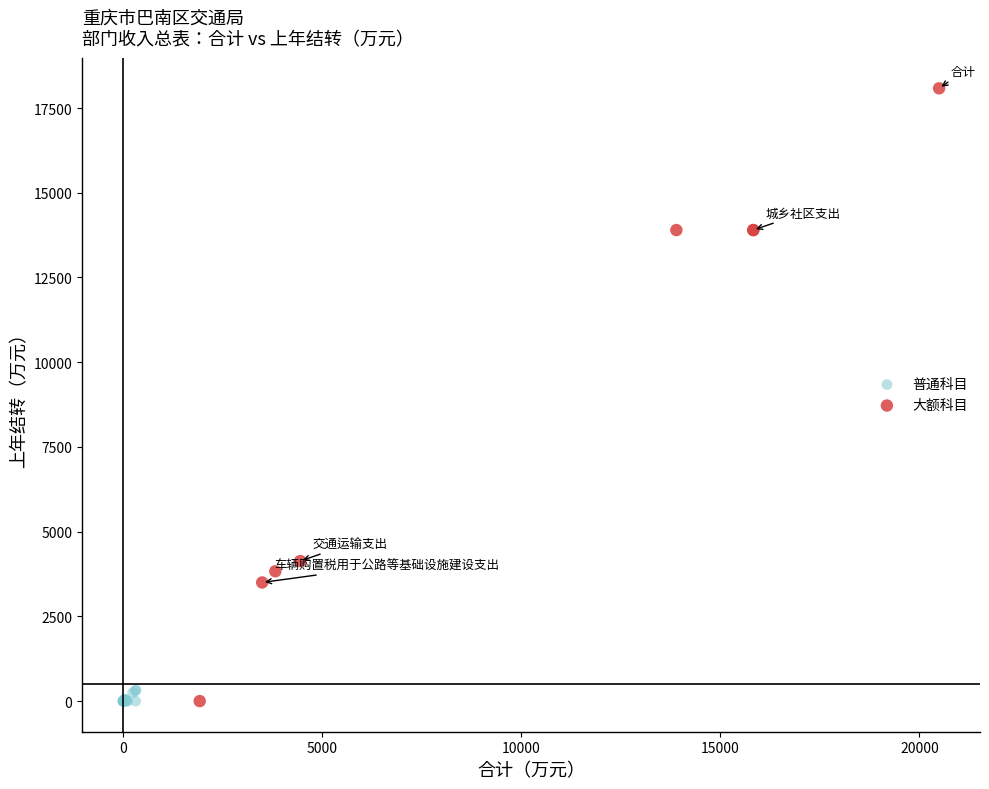

Which series has the widest spread of Y values?

大额科目